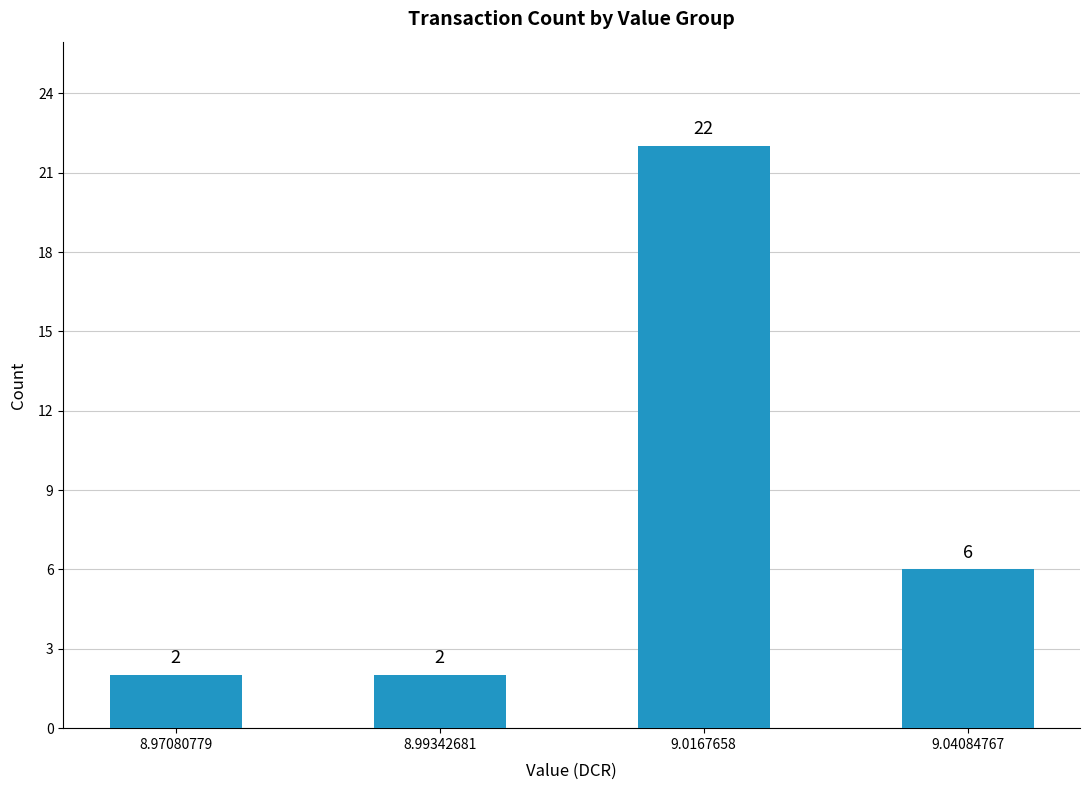

What is the value of the 4th bar from the left?

6